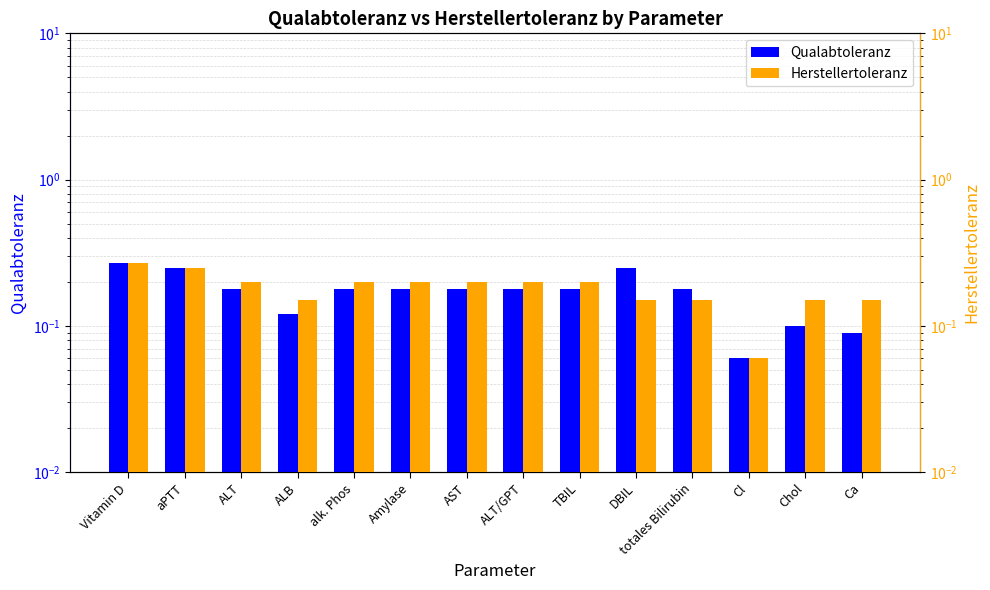

What is the average value of the Herstellertoleranz series?

0.2